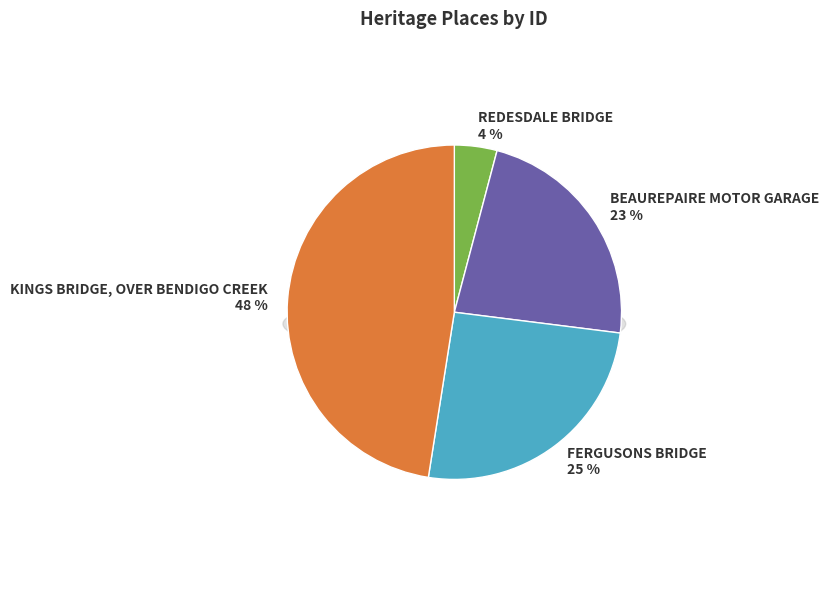

Rank the categories by value from highest to lowest.

KINGS BRIDGE, OVER BENDIGO CREEK, FERGUSONS BRIDGE, BEAUREPAIRE MOTOR GARAGE, REDESDALE BRIDGE